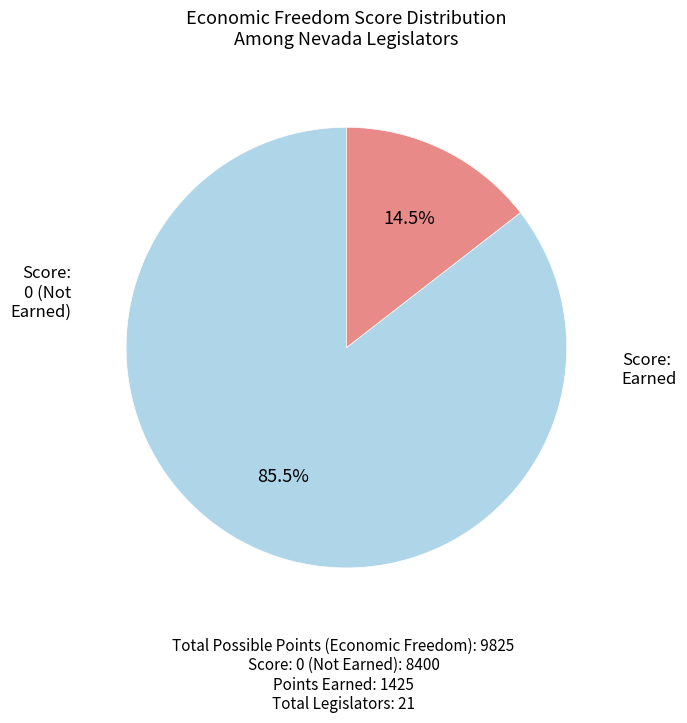

Does any single category account for the majority?

Yes